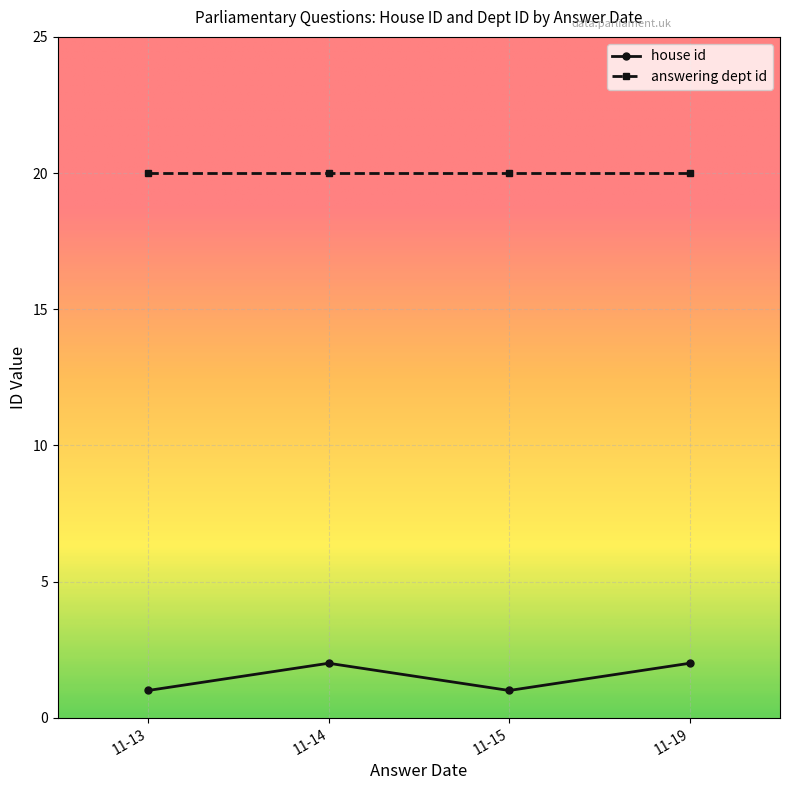

What is the spread (max minus min) of values at 11-13?

19